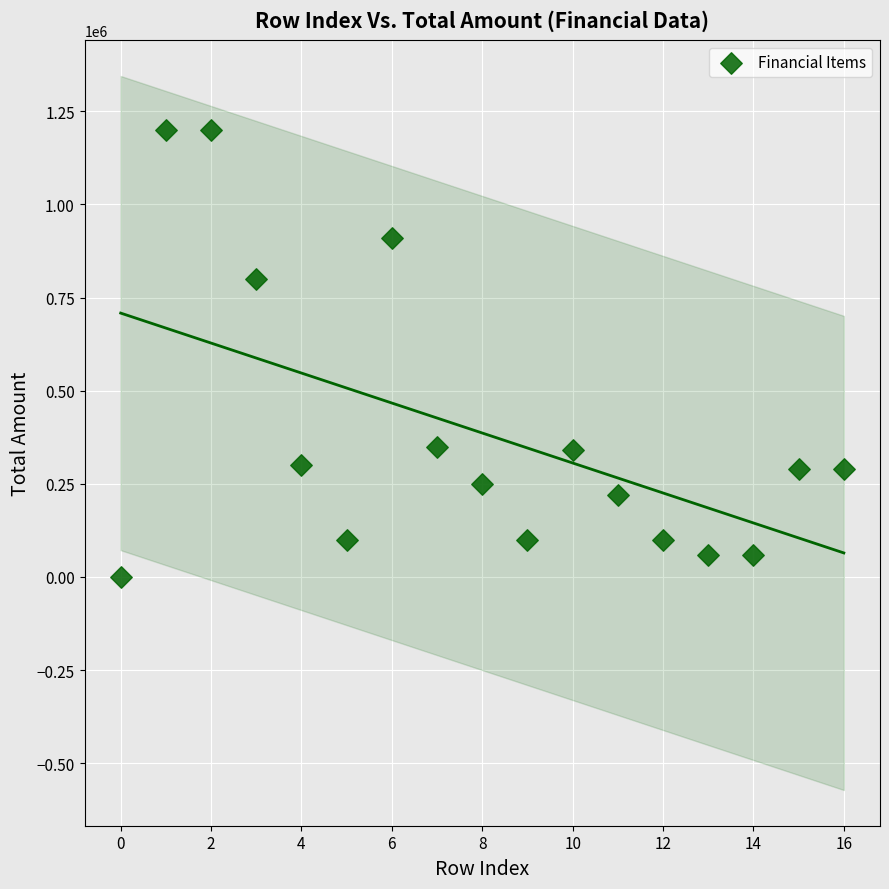

What Y value in the scatter plot is closest to 600000?

800000